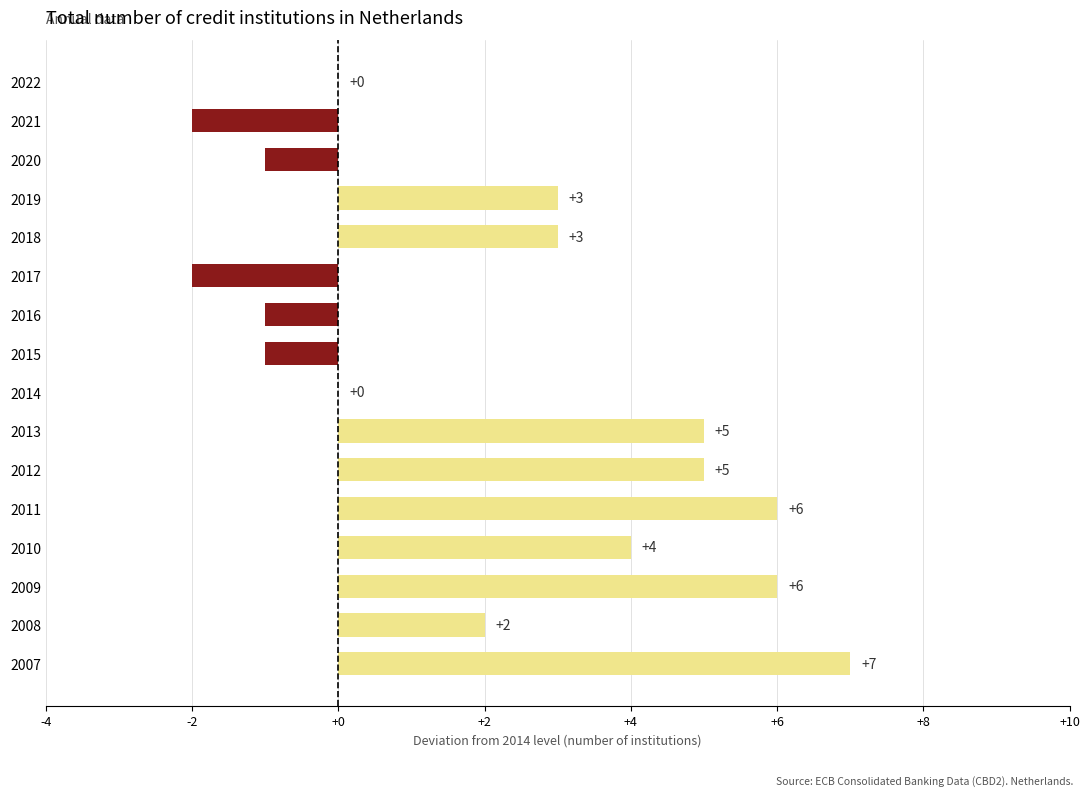

Is it true that the value at 2016 is -2?

False